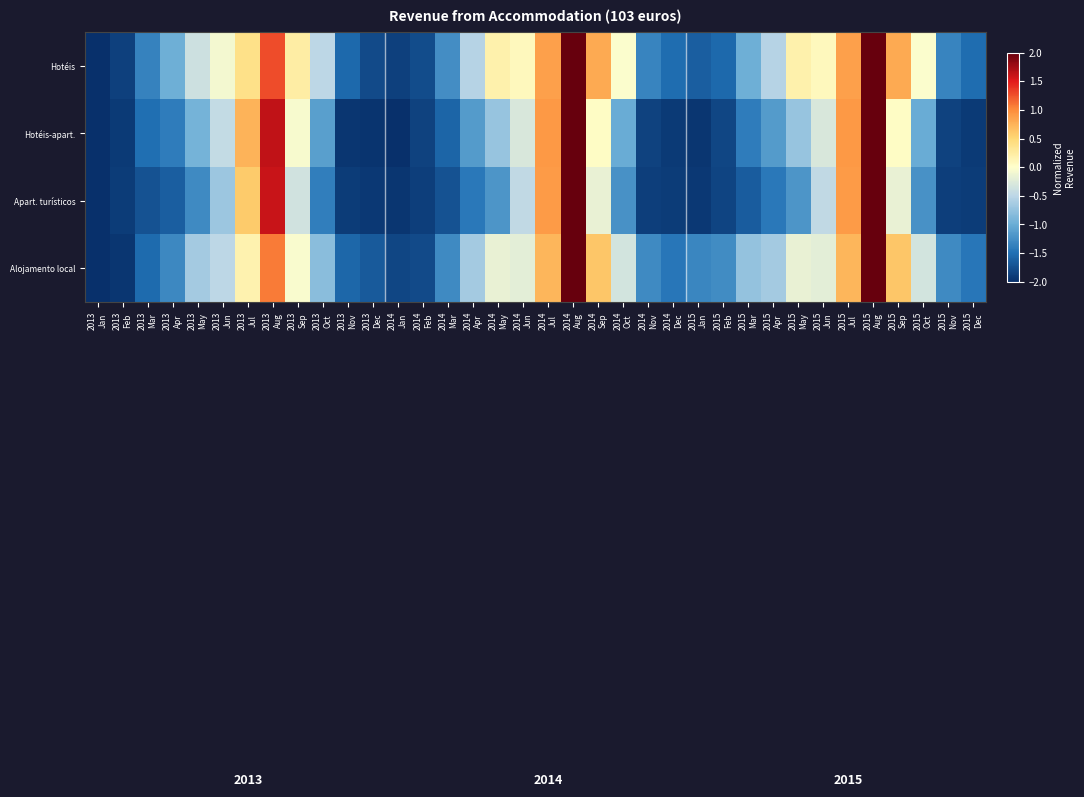

What is the minimum value shown in the chart?

-2.0